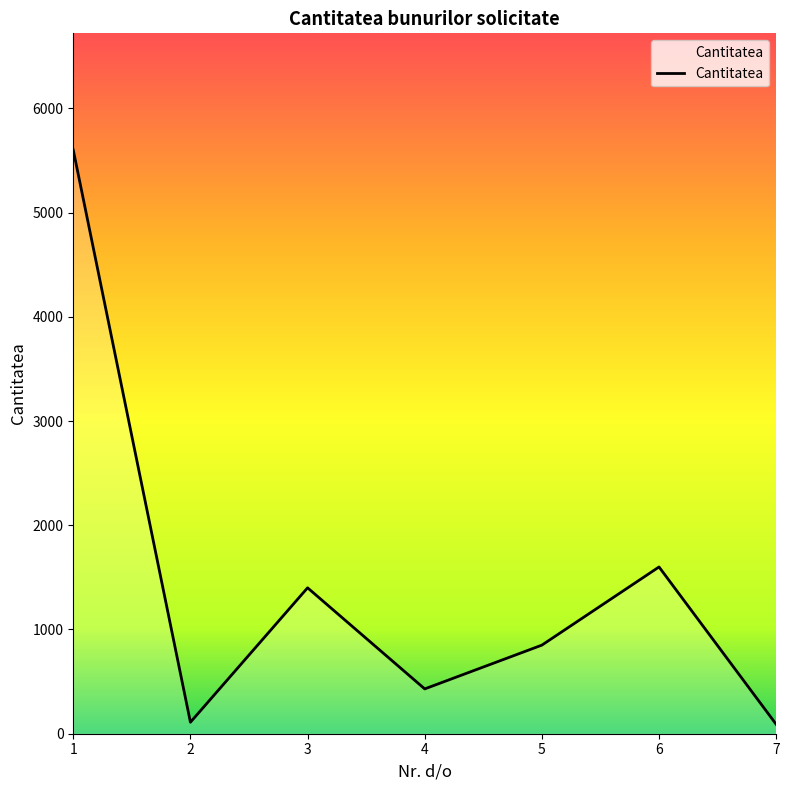

What is the change in value from 1 to 5?

-4750